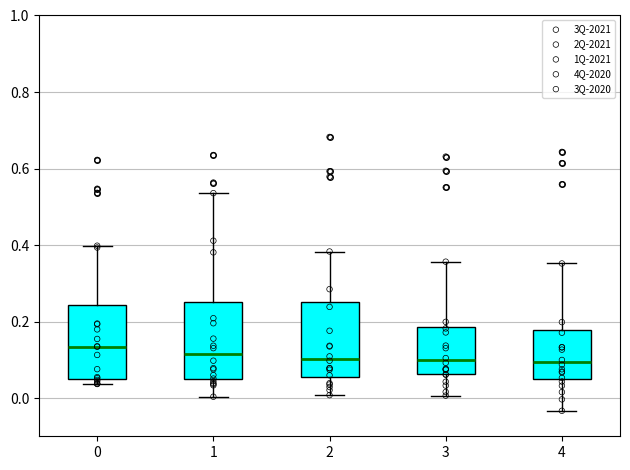

Reading left to right, transcribe this box plot: for each box, give where its median line is, the range the box spans, and where its two whiskers end, as read against the y-axis. The values are not printed on the chart, so give them approximately, as read against the axis.

0: median 0.14, box 0.06 to 0.24, whiskers 0.04 to 0.40
1: median 0.12, box 0.04 to 0.26, whiskers 0.00 to 0.54
2: median 0.10, box 0.06 to 0.24, whiskers 0.00 to 0.38
3: median 0.10, box 0.06 to 0.18, whiskers 0.00 to 0.36
4: median 0.10, box 0.06 to 0.18, whiskers -0.04 to 0.36